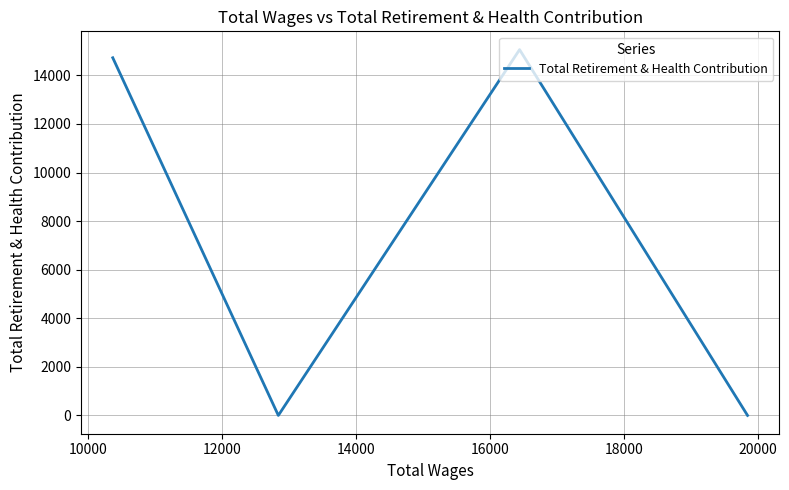

The chart shows a value of 14726 at 16000. True or false?

True